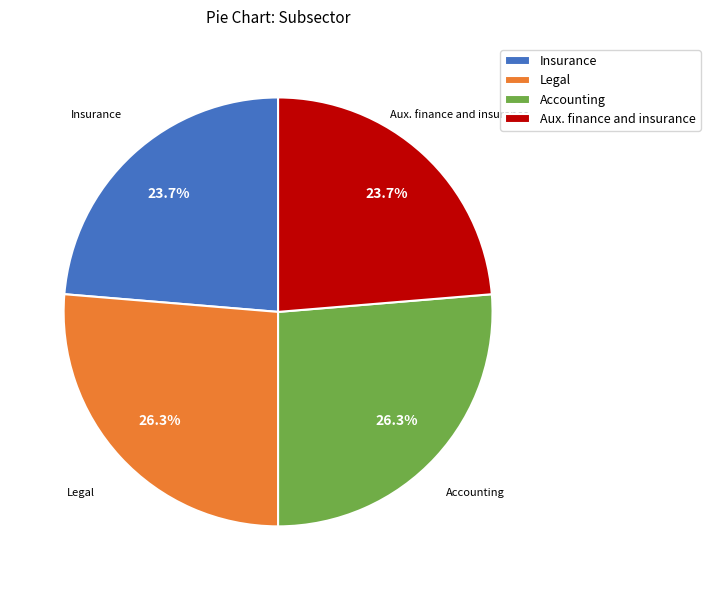

To the nearest percent, what is the difference between the Insurance and Aux. finance and insurance slice percentages?

0%